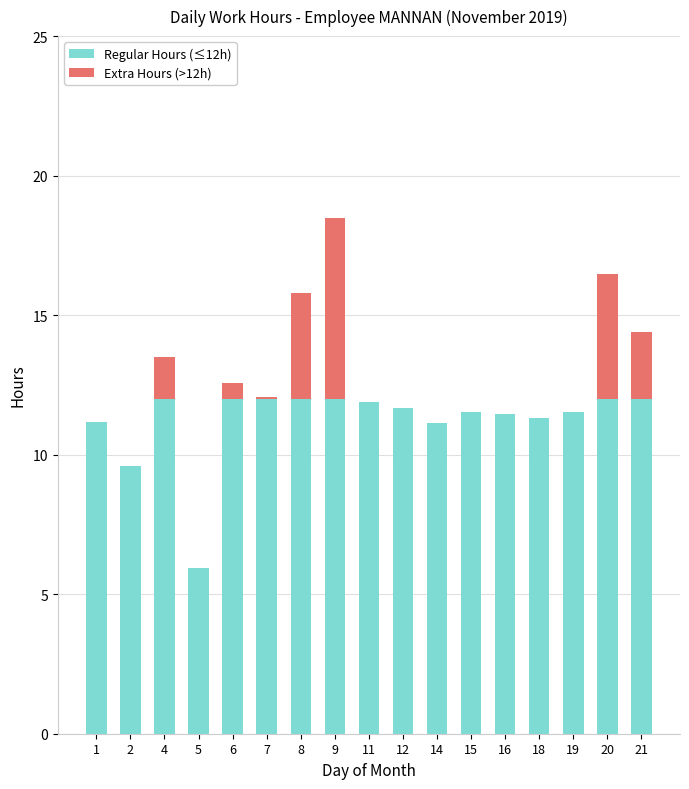

True or false: Regular Hours (≤12h) has a value of 7.6 at 19.

False